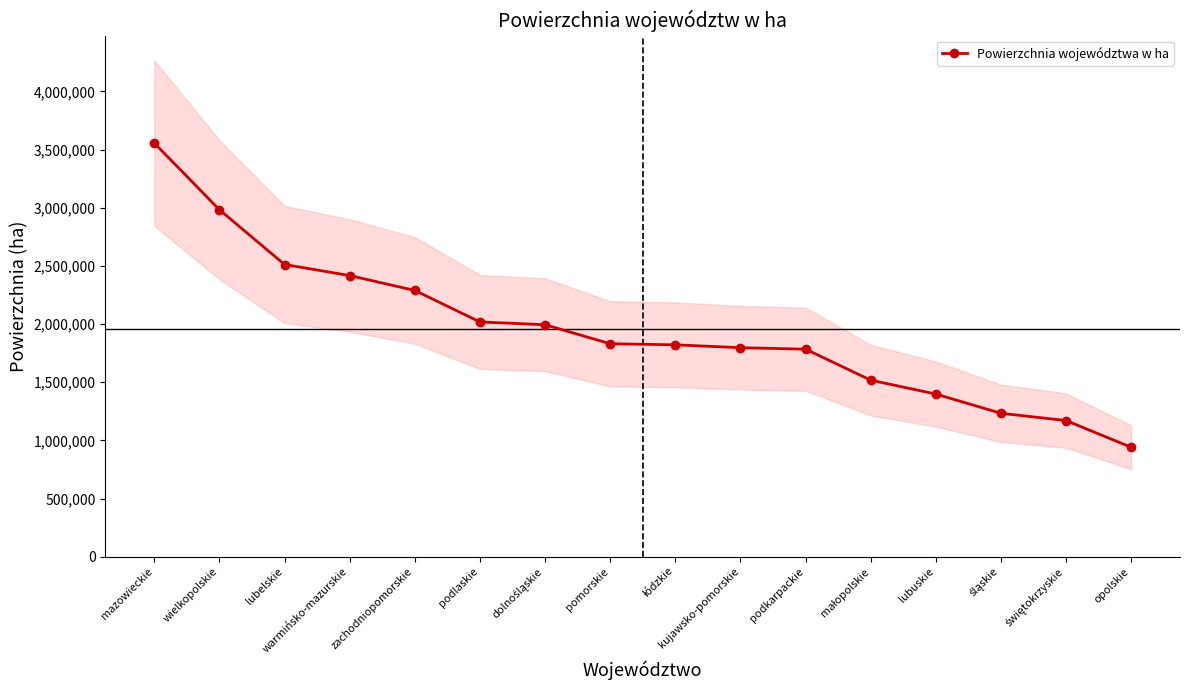

How many data points are less than 1831034?

8